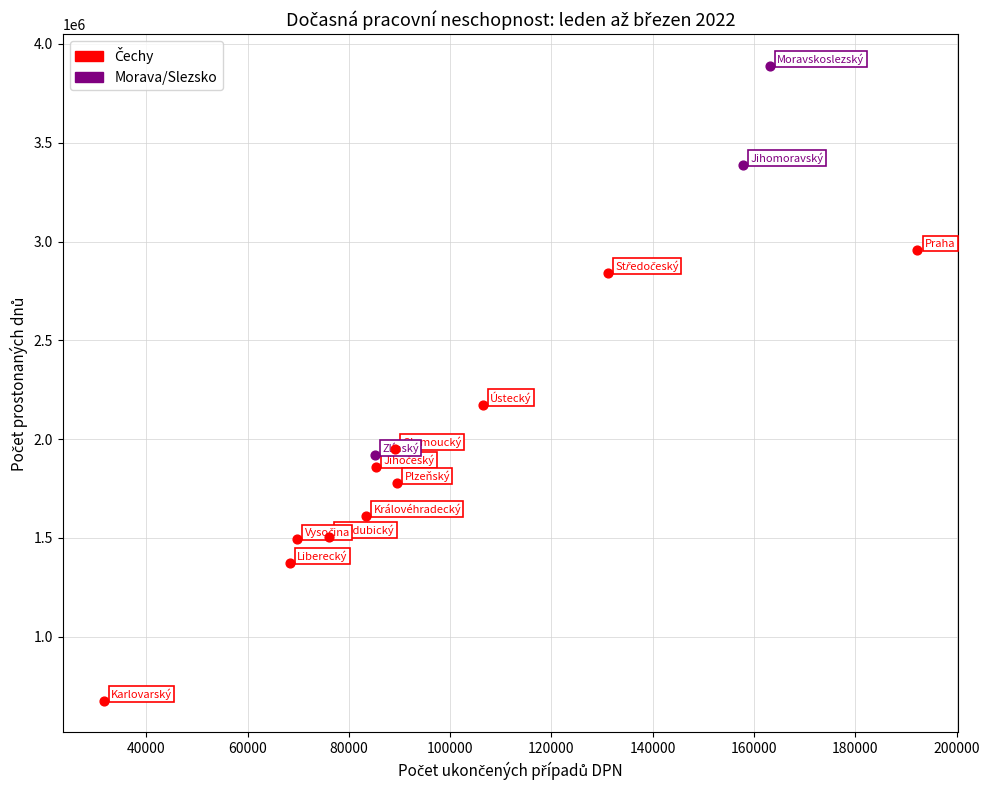

Which series contains the highest Y value?

Morava/Slezsko